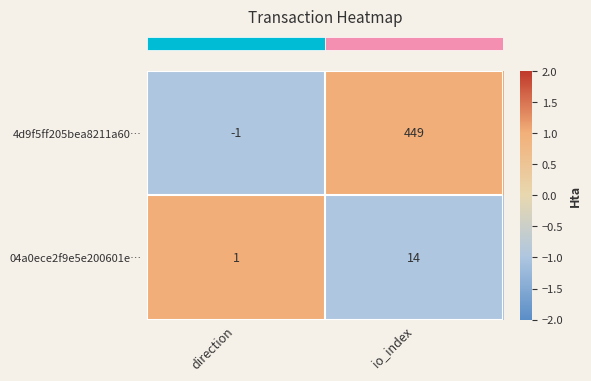

What is the approximate value of 4d9f5ff205bea8211a60… at io_index, to the nearest 10?

450